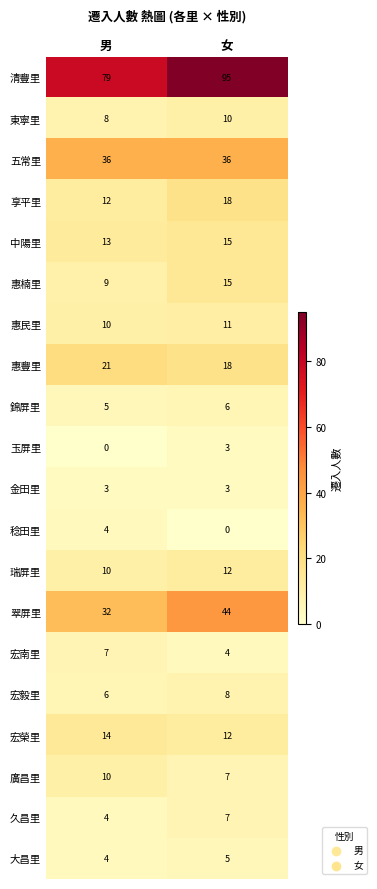

What is the total value across all series at 男?

287